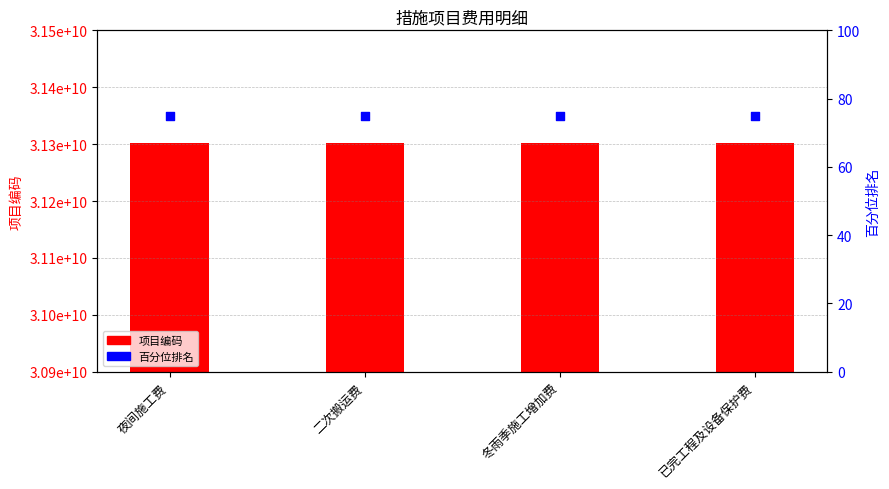

What are all the series names shown in the legend?

项目编码, 百分位排名